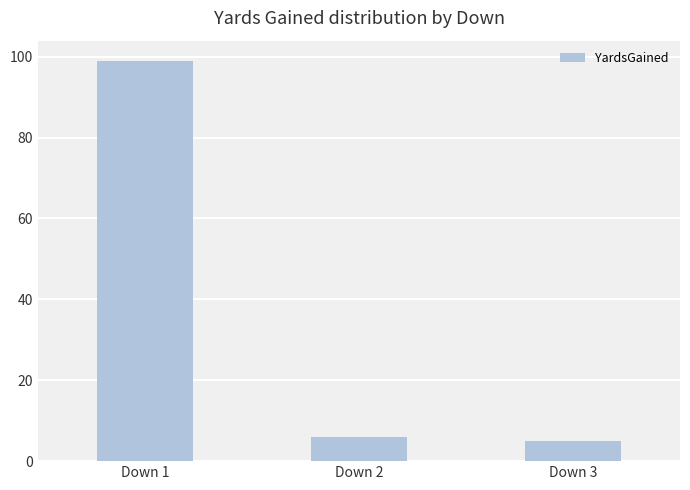

Rank the categories by value from highest to lowest.

Down 1, Down 2, Down 3